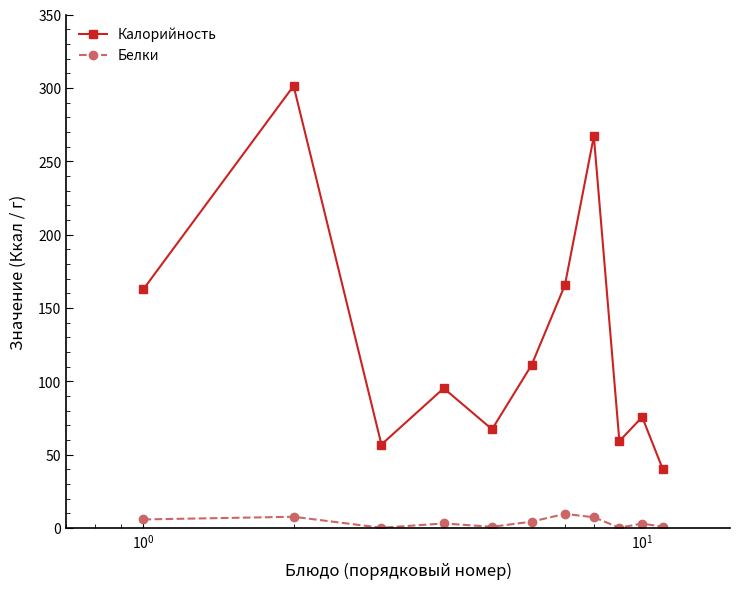

What is the highest value of the Калорийность series?

301.3